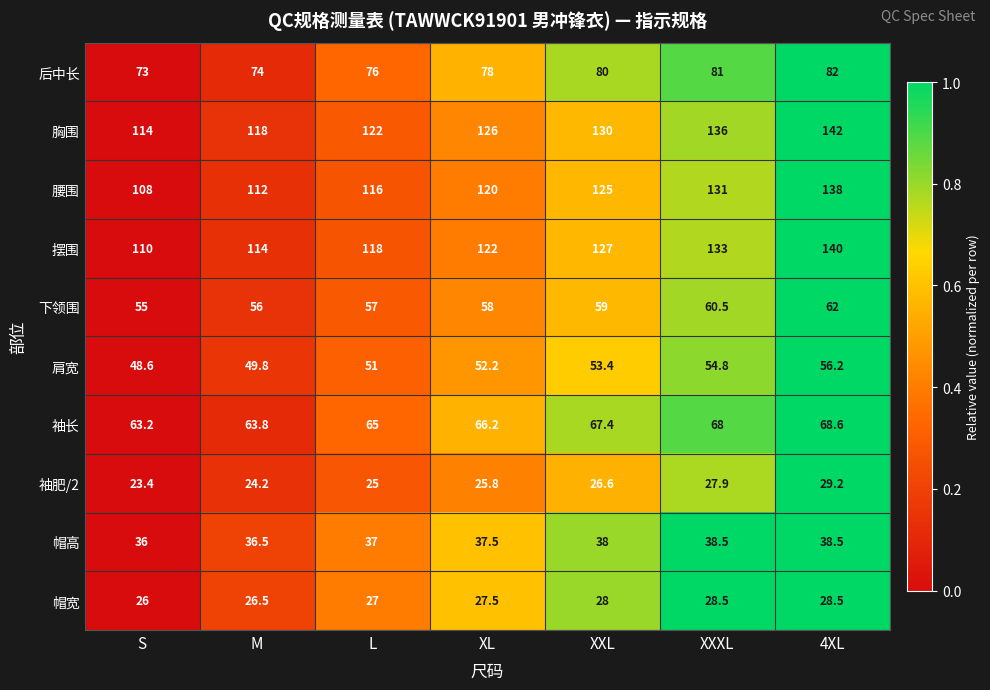

Rank the series at XL from highest to lowest value.

胸围, 摆围, 腰围, 后中长, 袖长, 下领围, 肩宽, 帽高, 帽宽, 袖肥/2